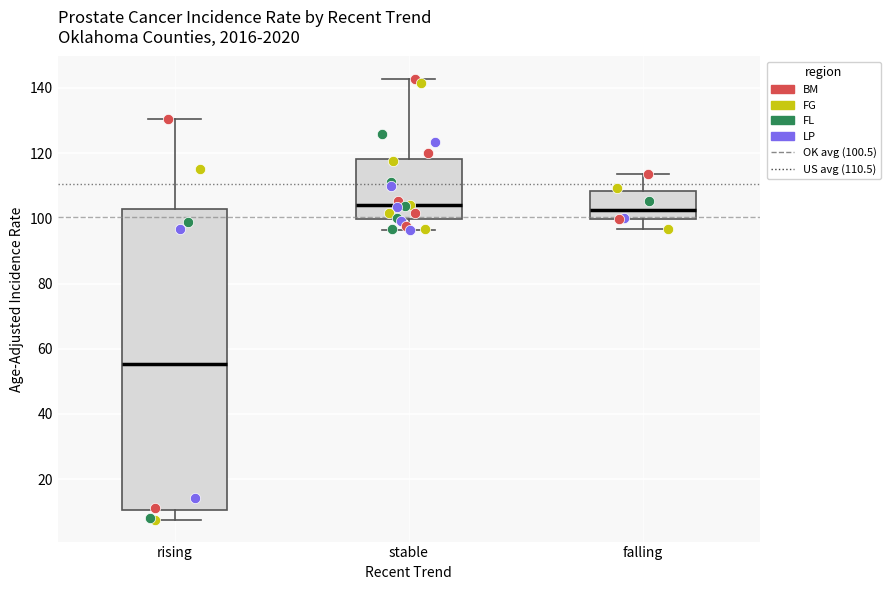

Comparing the boxes themselves (not the whiskers), which one is the tallest?

rising